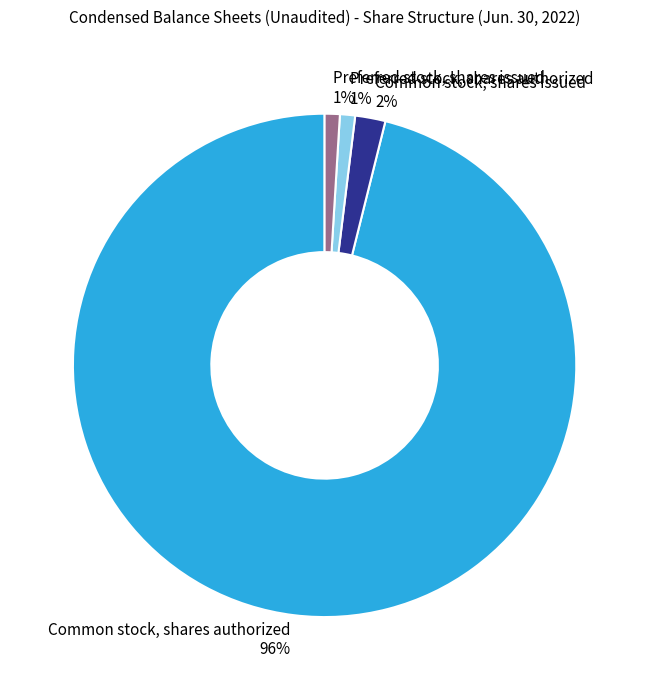

To the nearest percent, what percentage of the pie is Preferred stock, shares authorized 1%?

1%